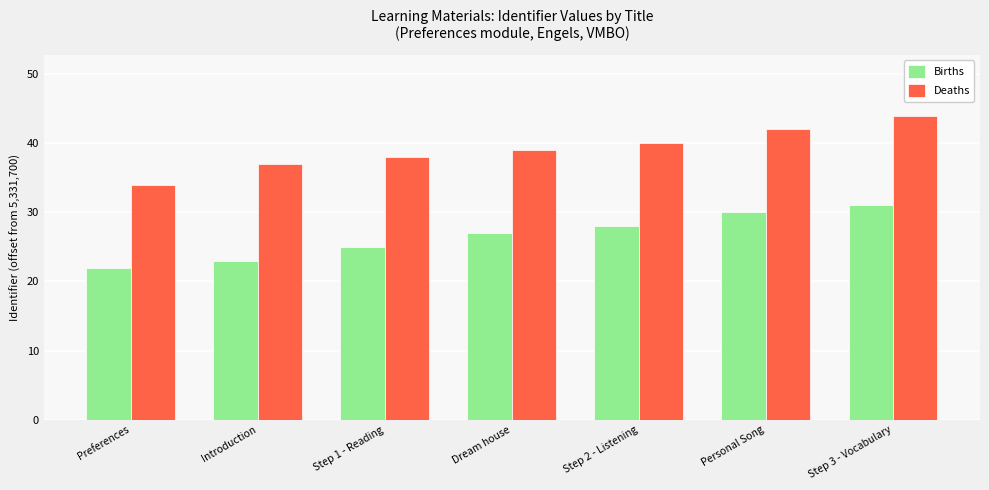

Which label corresponds to the smallest value in the chart?

Preferences